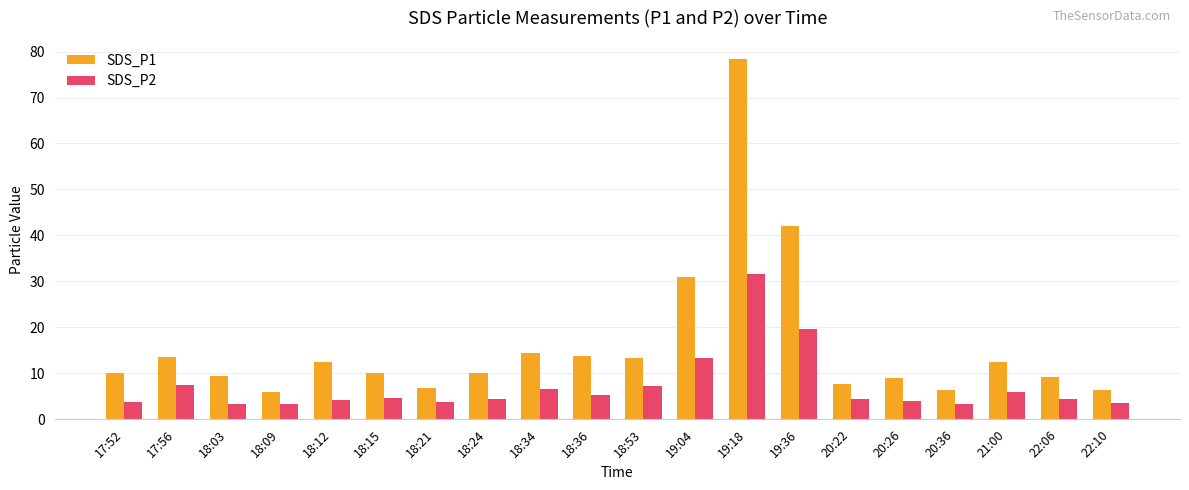

What is the approximate value of SDS_P1 at 17:52?

10.1